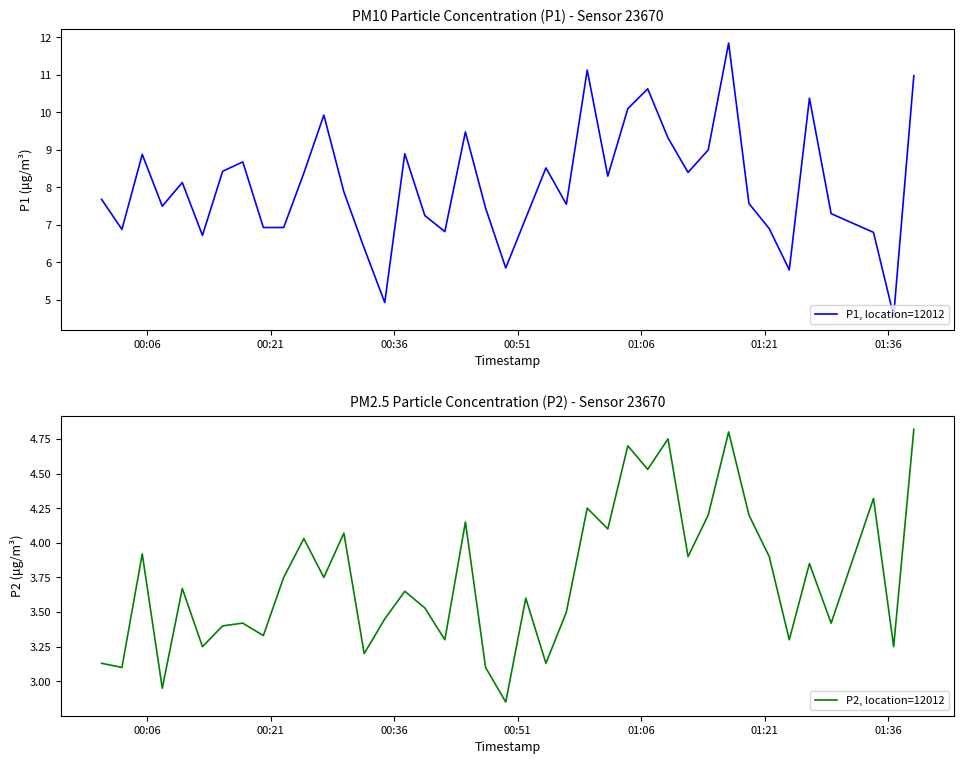

At how many categories does at least one series exceed 4?

40